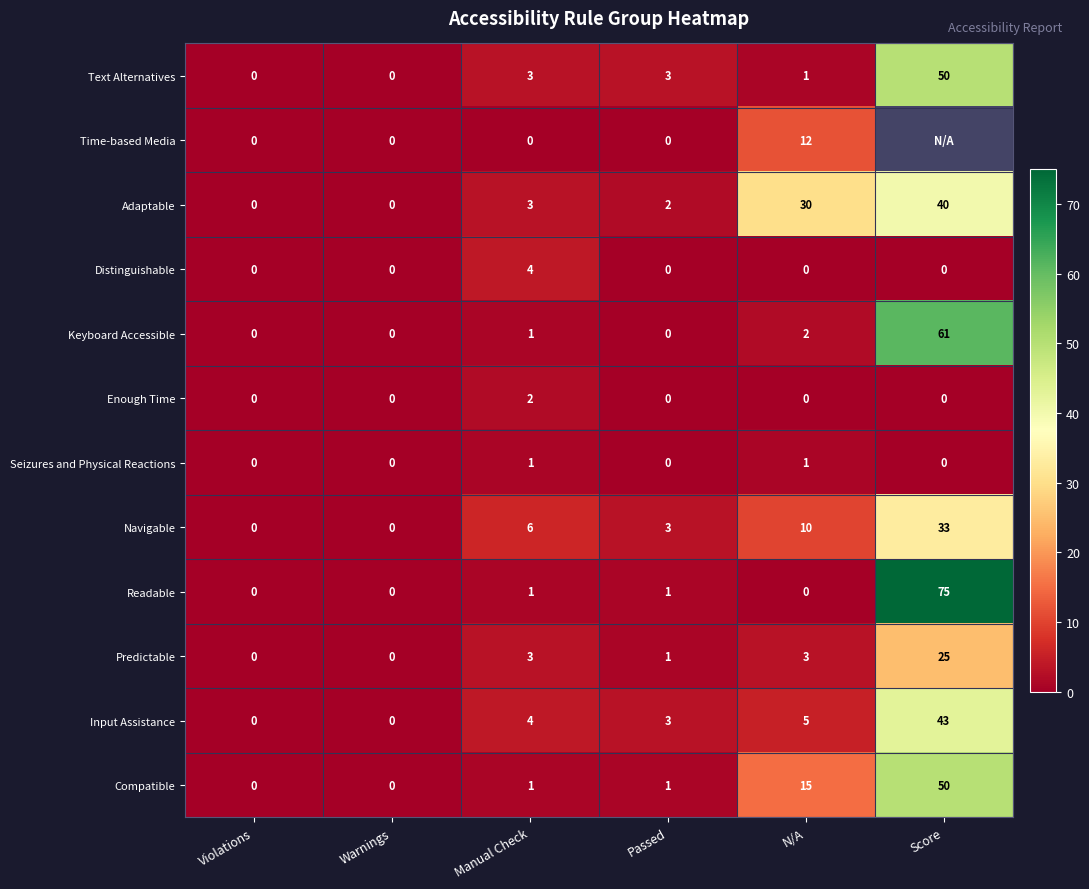

Read the Keyboard Accessible value at Score, to the nearest 5.

60